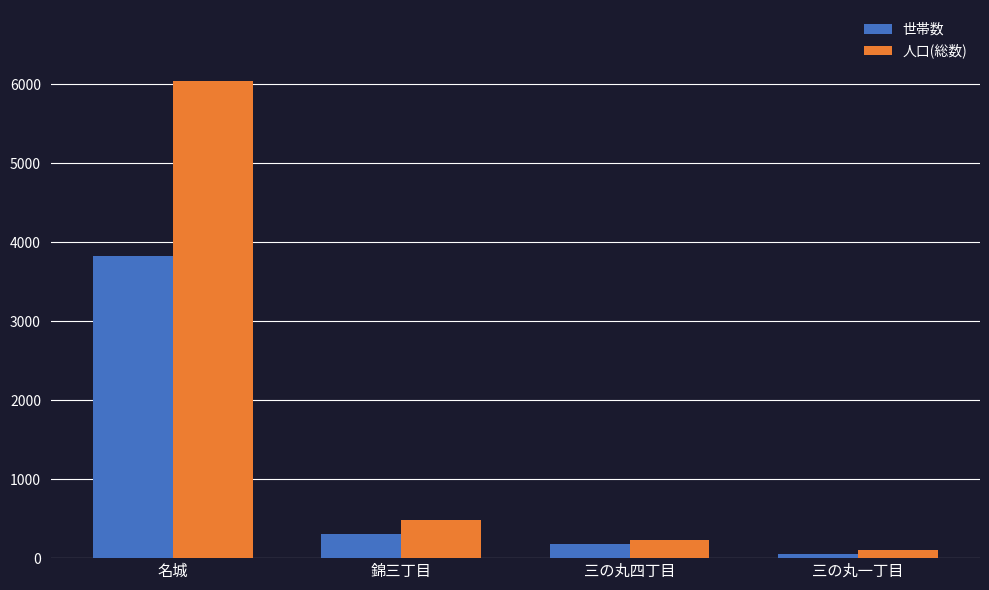

Rank the series by their maximum value, from lowest to highest.

世帯数, 人口(総数)